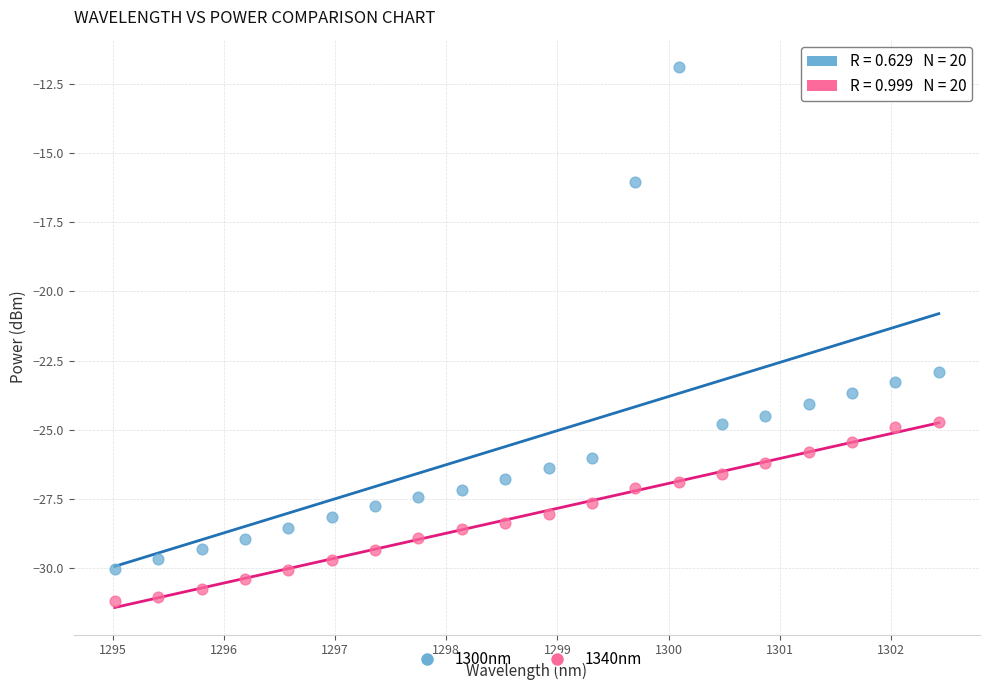

Which series has the largest Y range (max minus min)?

1300nm